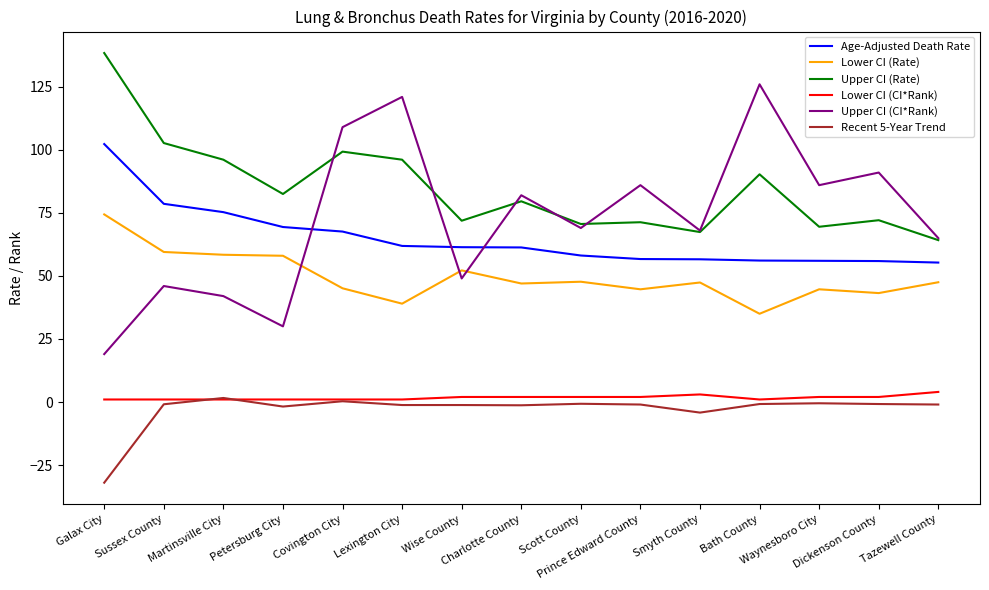

True or false: Lower CI (CI*Rank) has a value of 4.0 at Tazewell County.

True